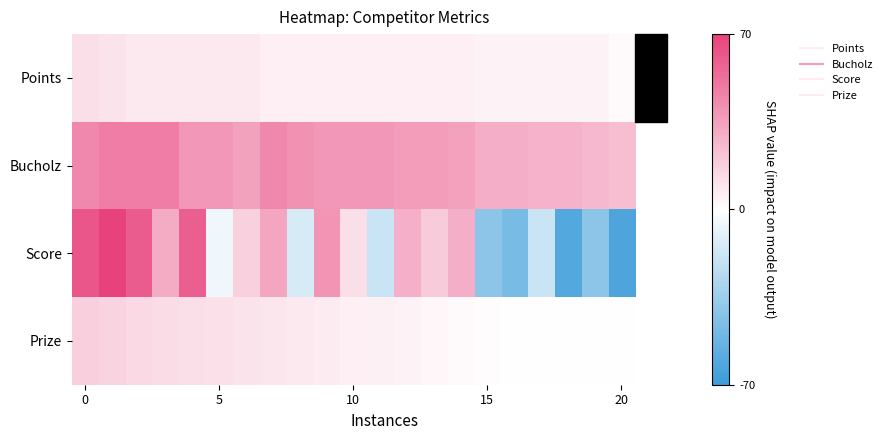

At which category does the chart reach its minimum across all series?

20